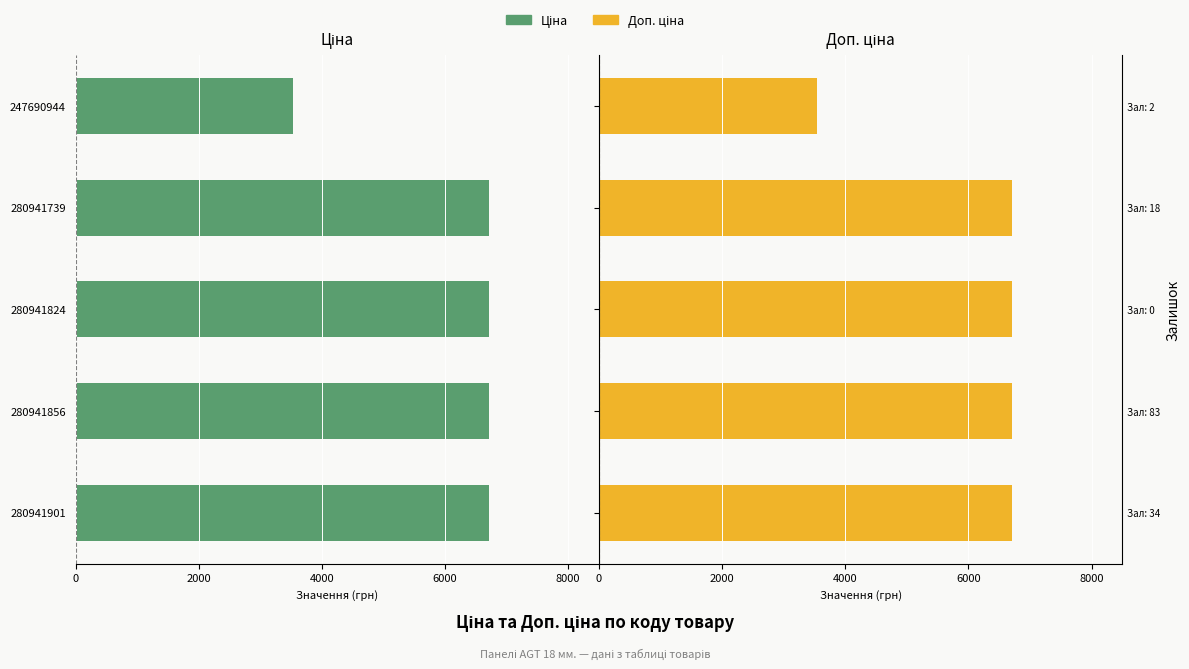

Which series has the widest spread of values?

Ціна